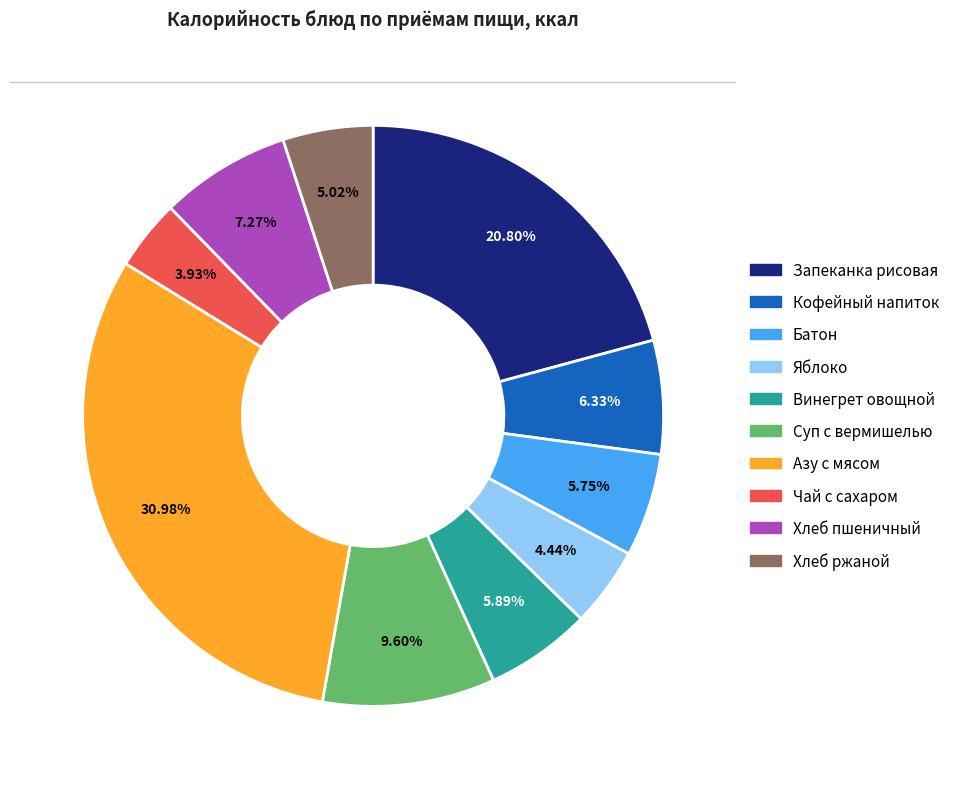

Does any single category account for the majority?

No